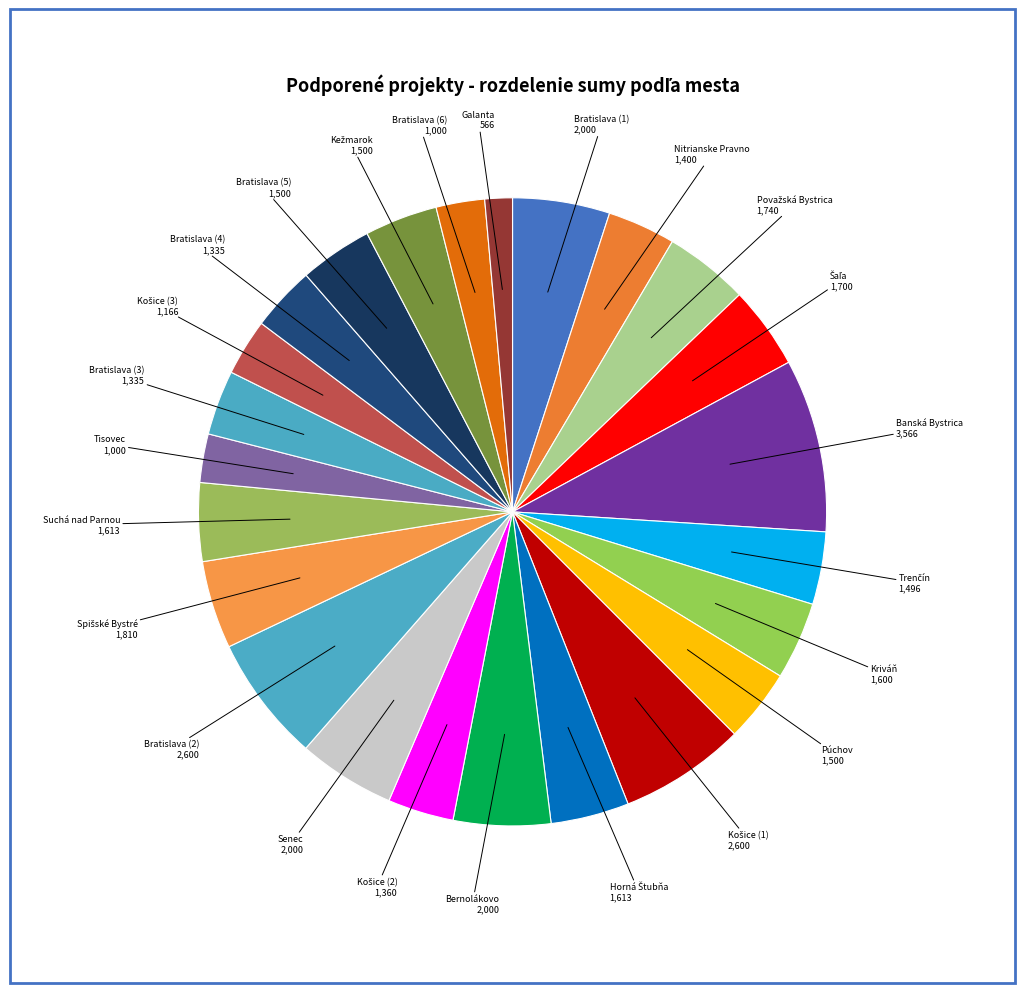

Which slice is the smallest?

Galanta